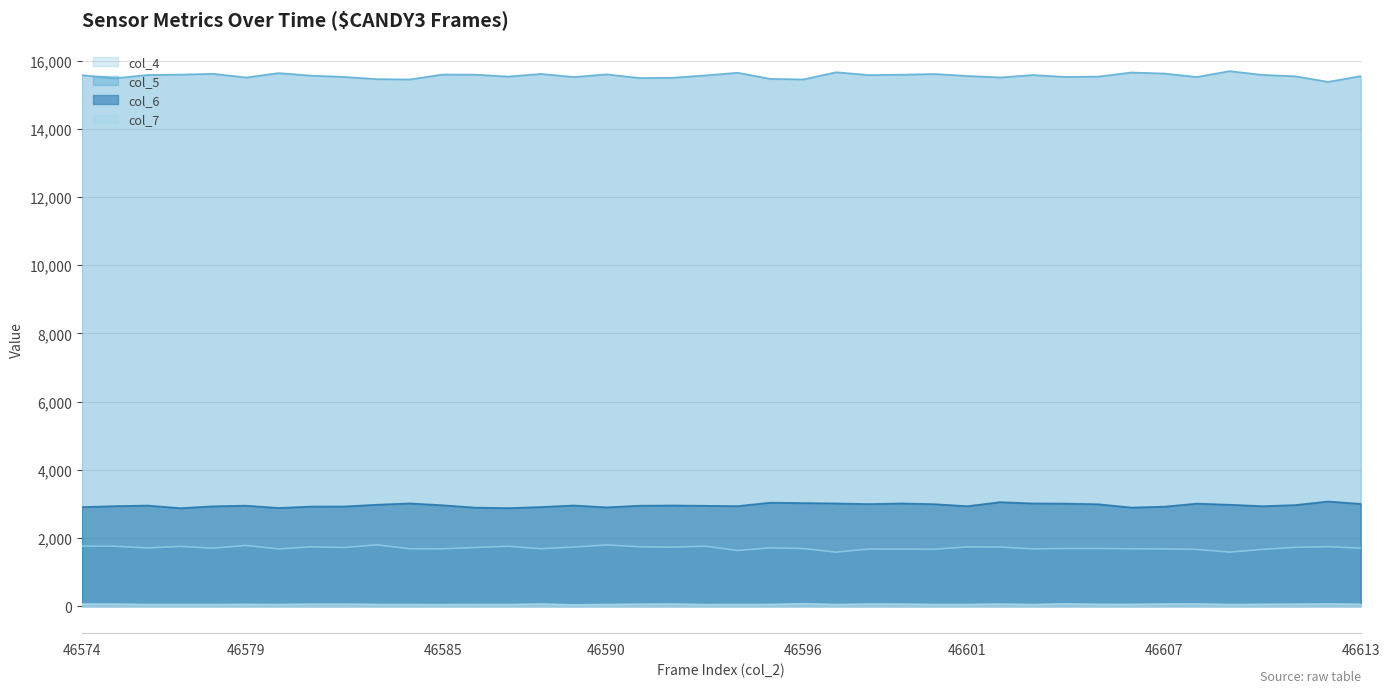

Does the chart display data point markers on the line(s)?

No